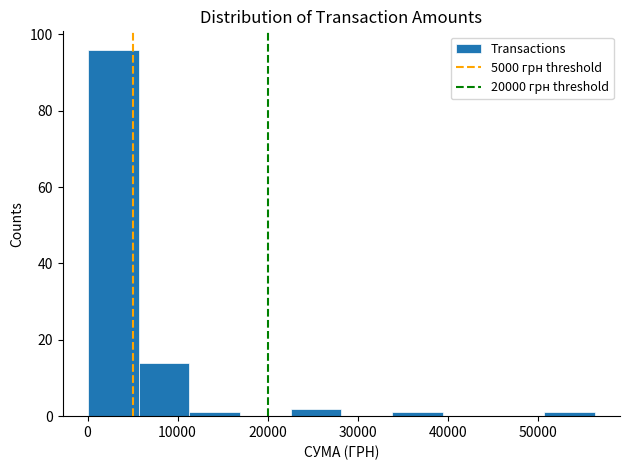

Reading left to right, transcribe this chart: for each bar, give the range it covers on the x-axis and its height. Neither the bar edges nor the heights are printed on the chart, so give them approximately, as read against the axes.

0 to 6000: 96
6000 to 11000: 14
11000 to 17000: under 2
17000 to 23000: 0
23000 to 28000: 2
28000 to 34000: 0
34000 to 39000: under 2
39000 to 45000: 0
45000 to 51000: 0
51000 to 56000: under 2